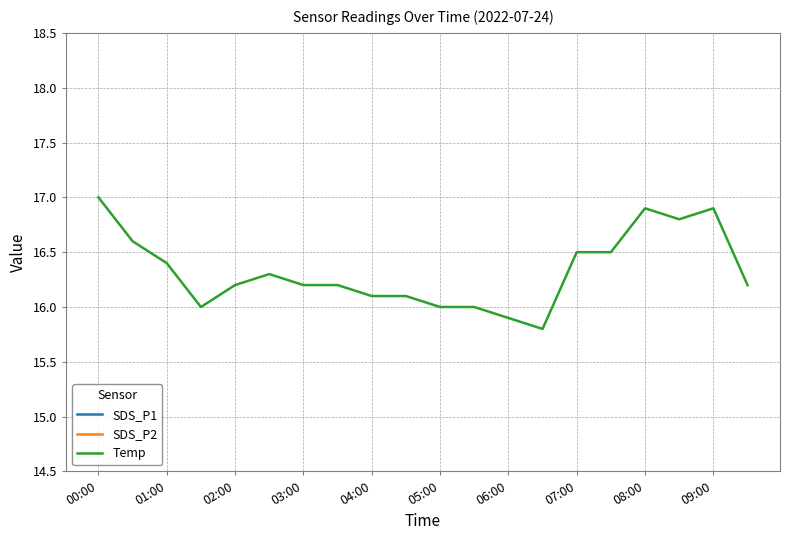

Is it true that Temp equals 26.1 at 09:00?

False